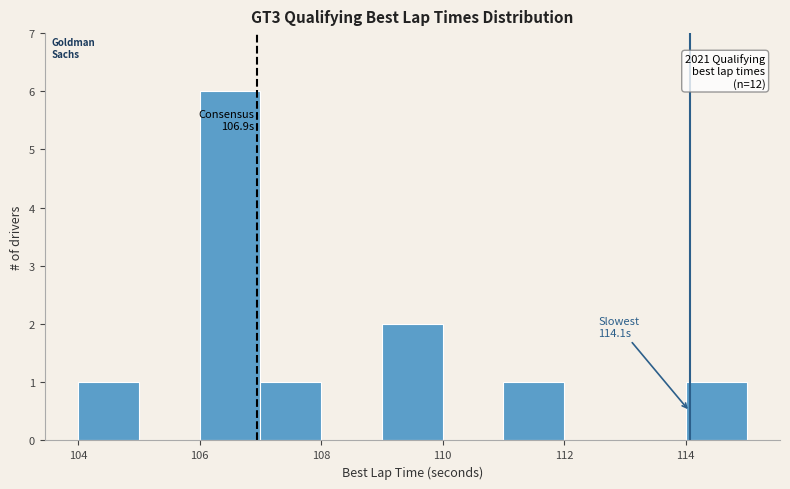

Which range on the x-axis has the tallest bar?

106 to 107